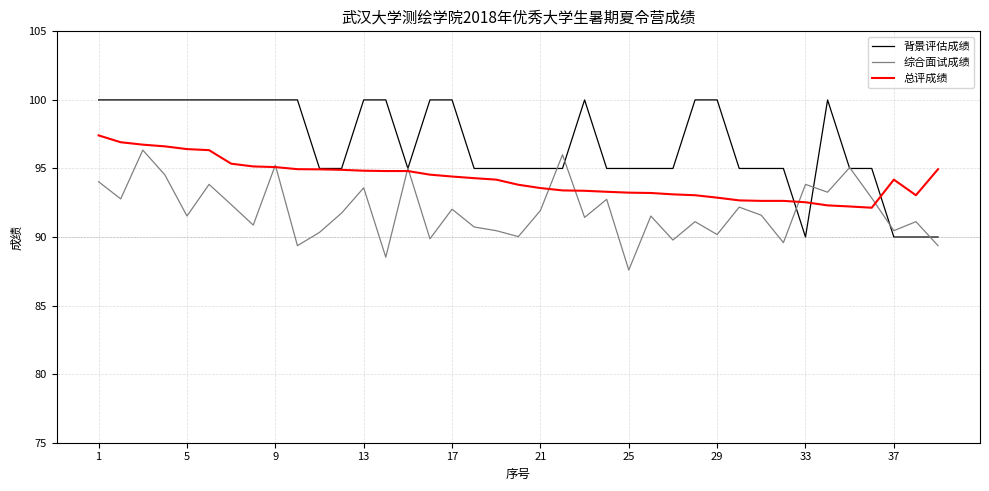

Which series has the widest spread of values?

背景评估成绩